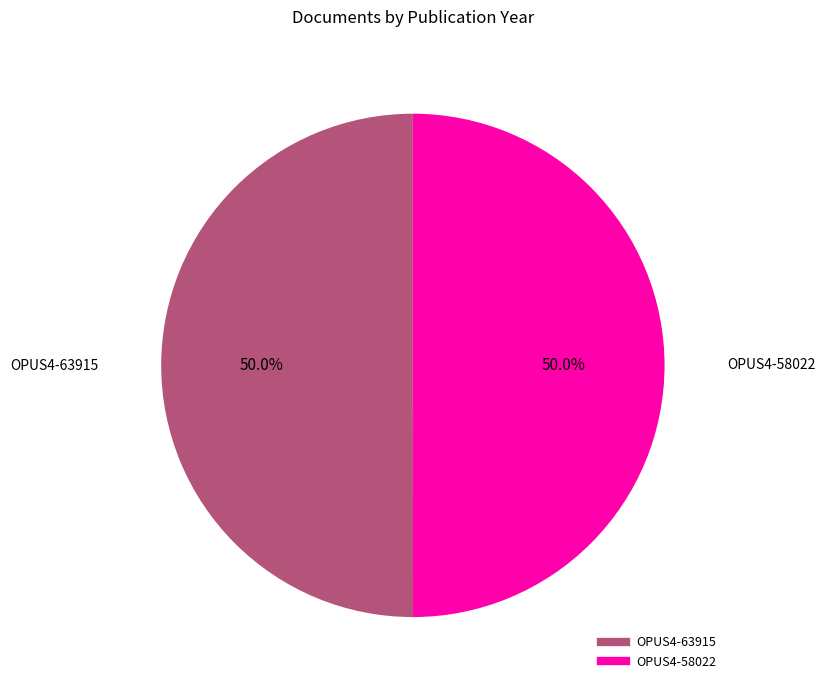

Combined, do OPUS4-58022 and OPUS4-63915 account for over 50%?

Yes